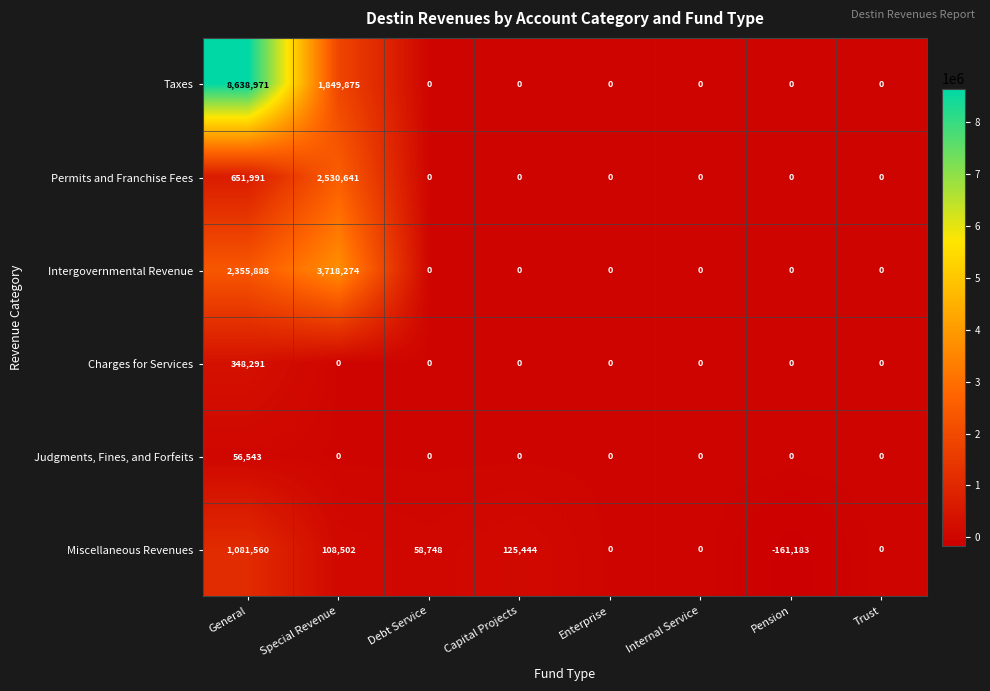

What is the sum of all Permits and Franchise Fees values?

3182632